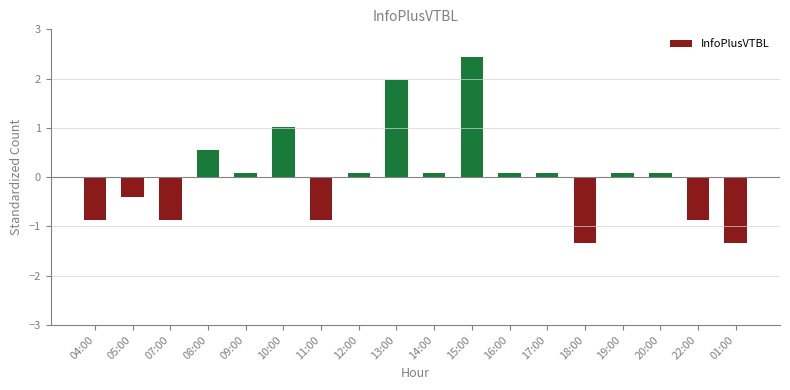

What is the label of the 6th bar from the right?

17:00